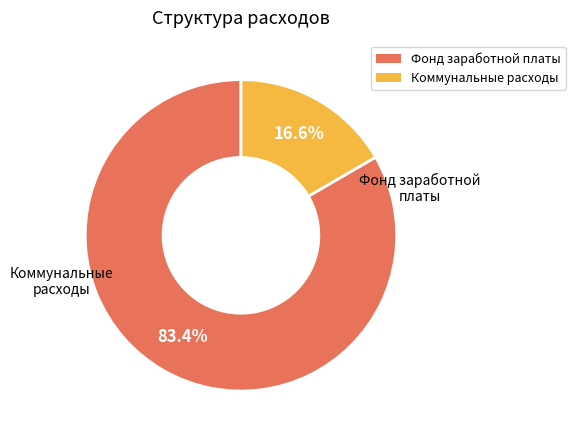

What percentage do Коммунальные расходы and Фонд заработной платы together represent?

100.0%